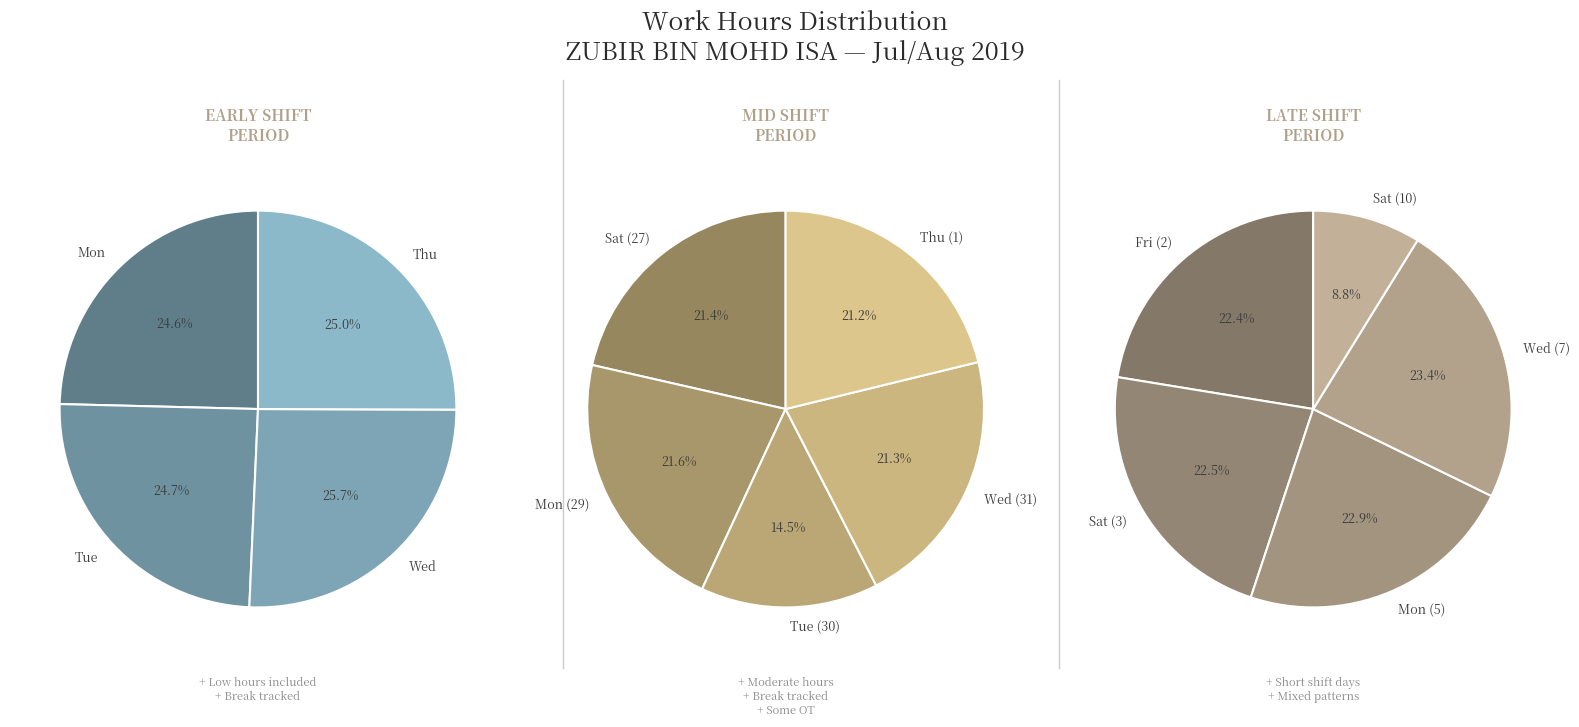

Is the sum of Fri (2) and Thu greater than half?

No